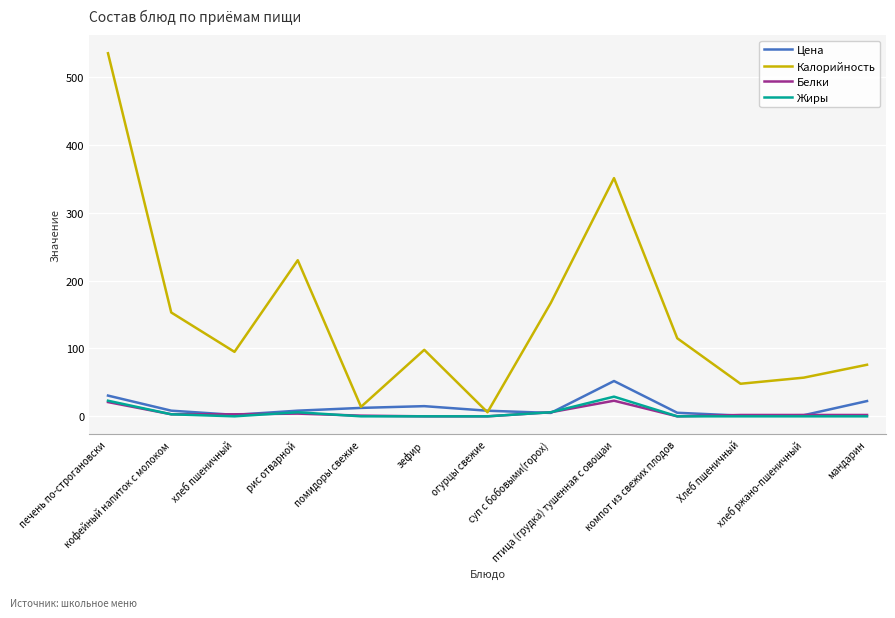

The Калорийность series shows 14.6 at Хлеб пшеничный. True or false?

False